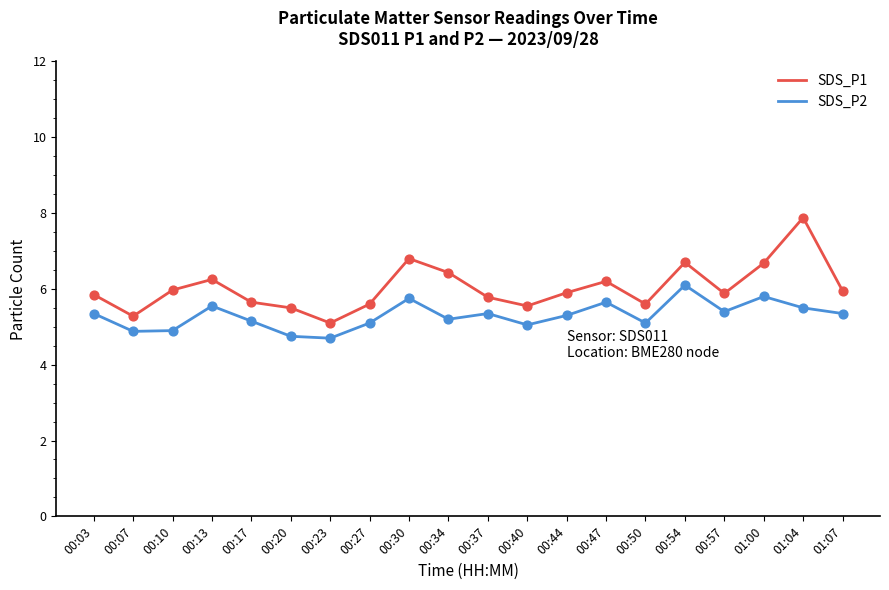

Between 00:34 and 01:04, which series saw the biggest shift?

SDS_P1